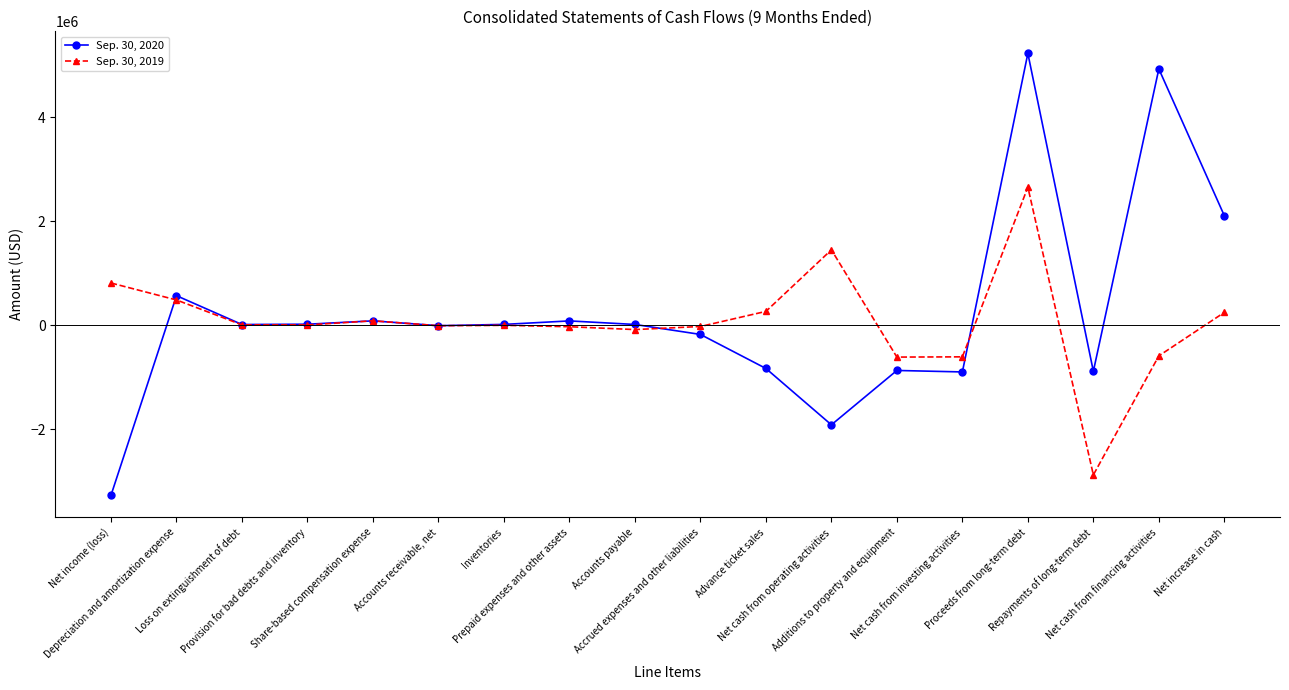

How many distinct data groups are displayed?

2